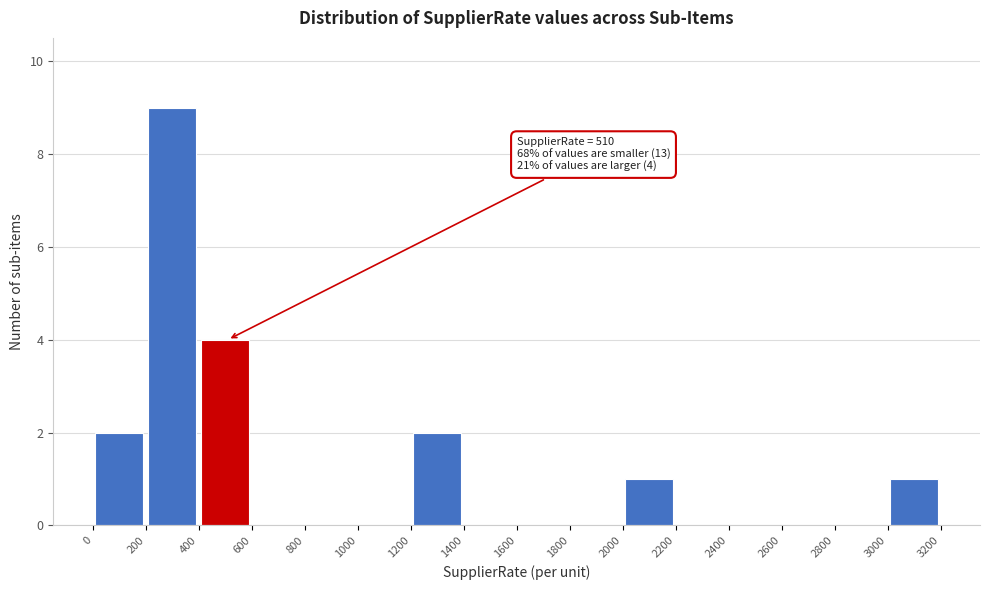

Which range on the x-axis has the tallest bar?

200 to 400